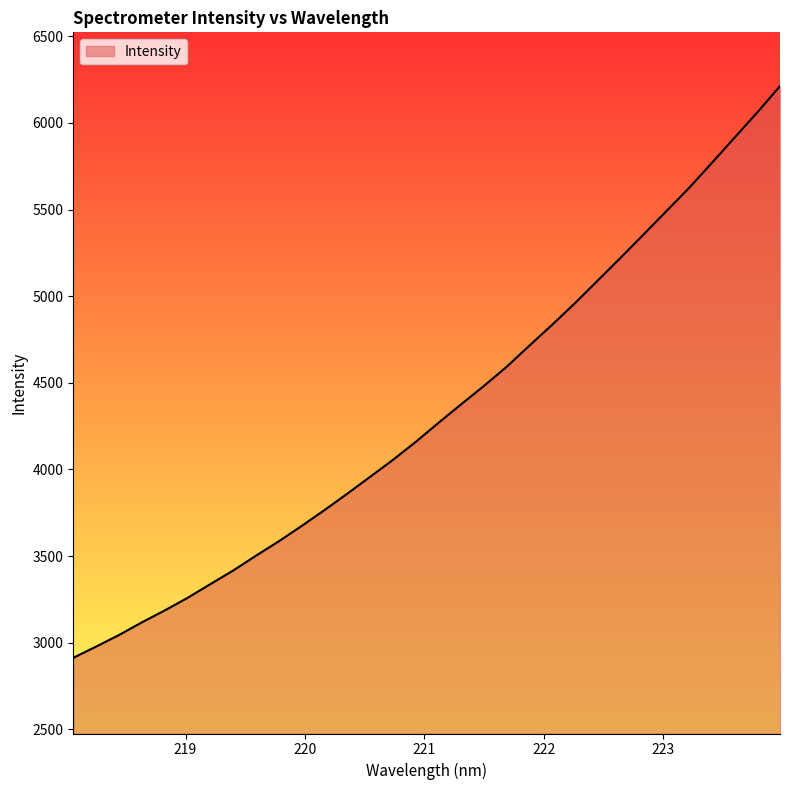

What is the difference between the maximum and minimum values?

3299.5